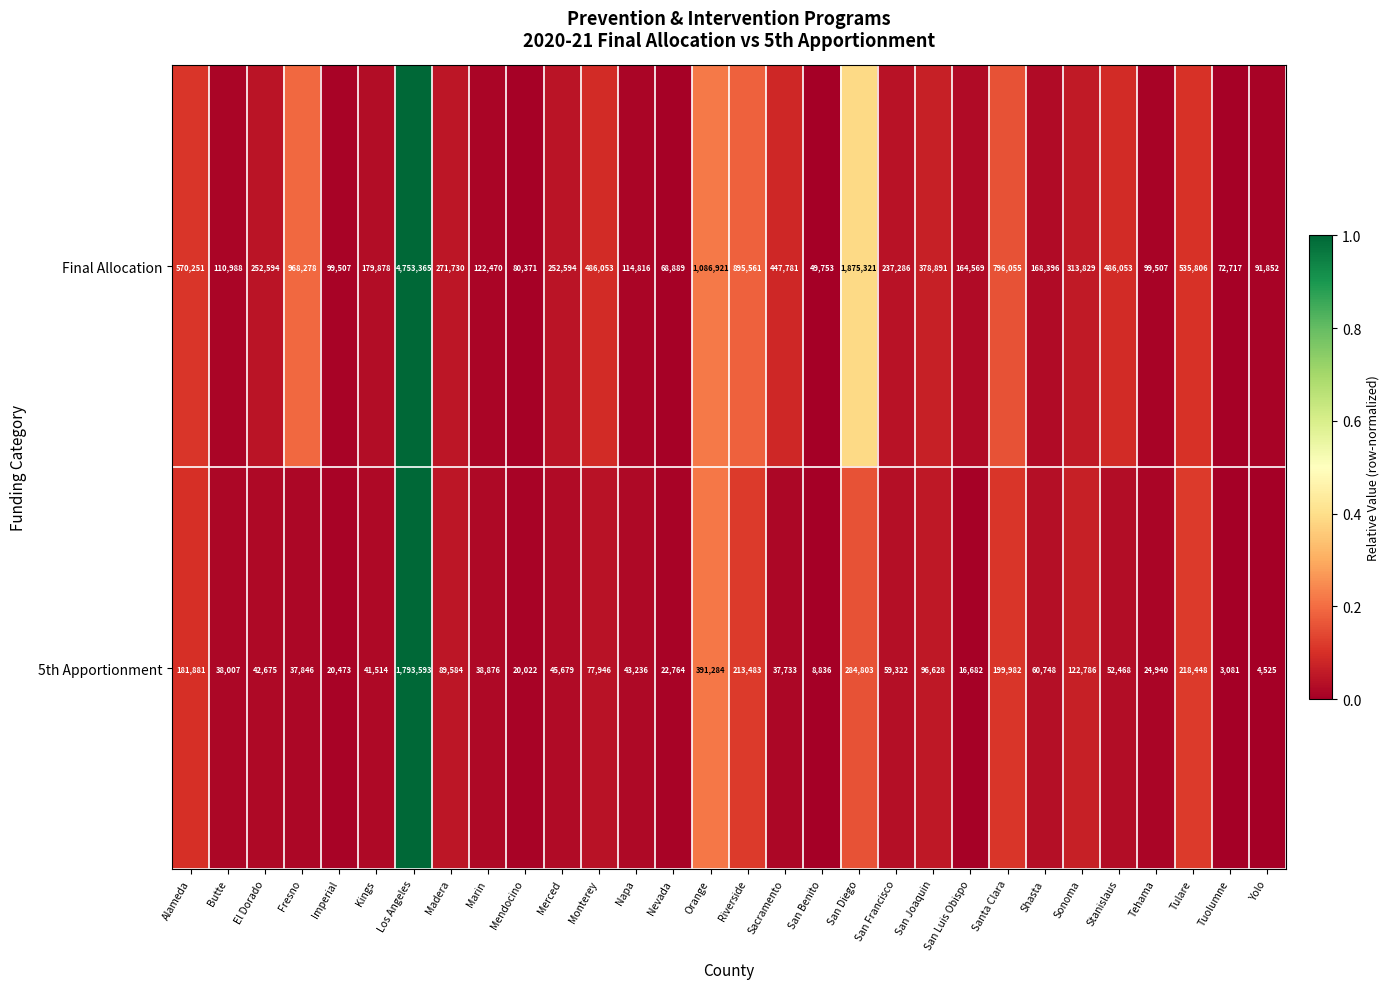

Rank the series by their average value, from highest to lowest.

Final Allocation, 5th Apportionment